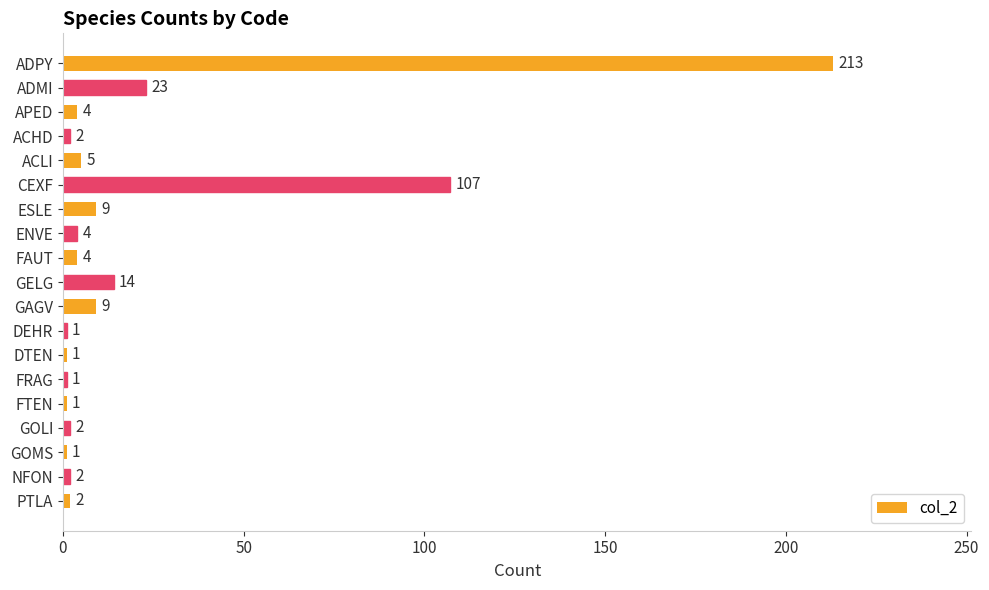

Which category has the highest value across all series?

ADPY